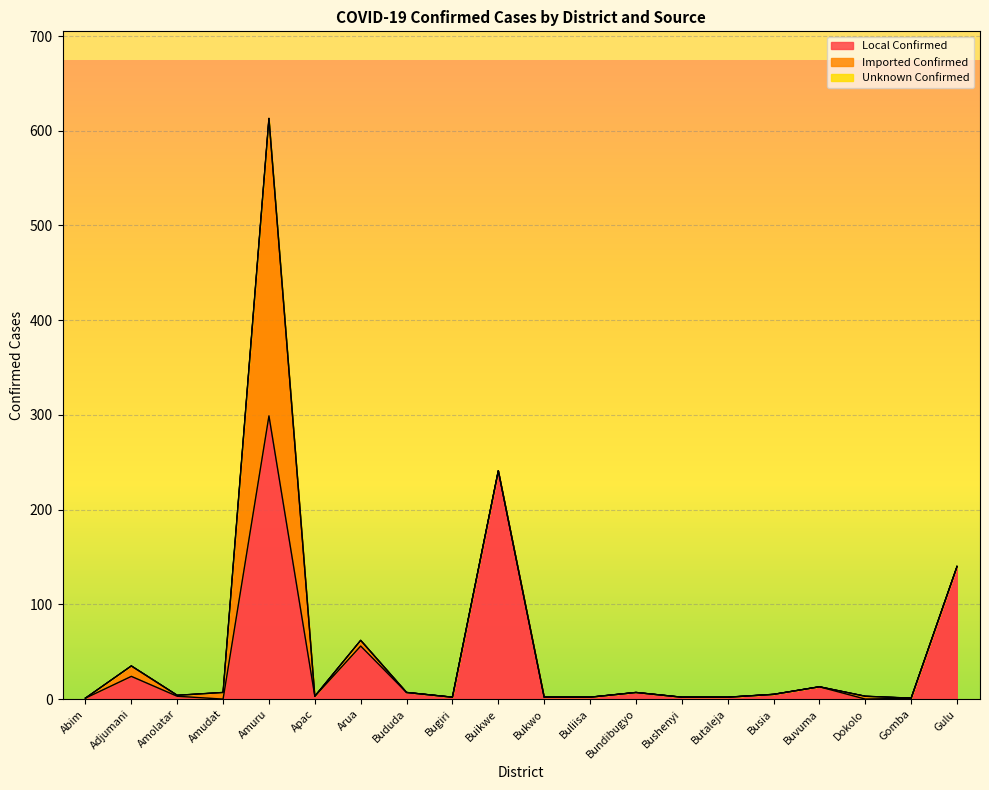

At how many categories does at least one series exceed 284?

1